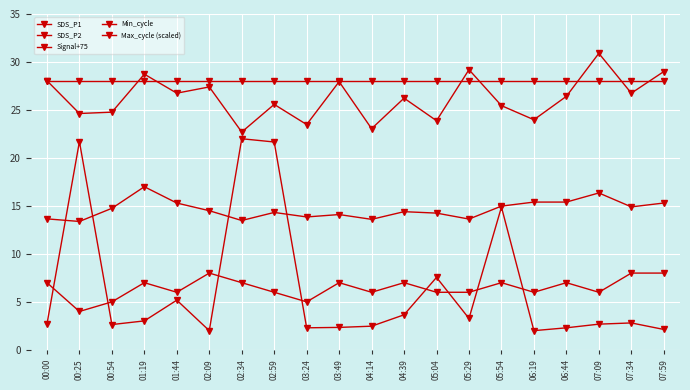

What is the maximum value for Max_cycle (scaled)?

22.0